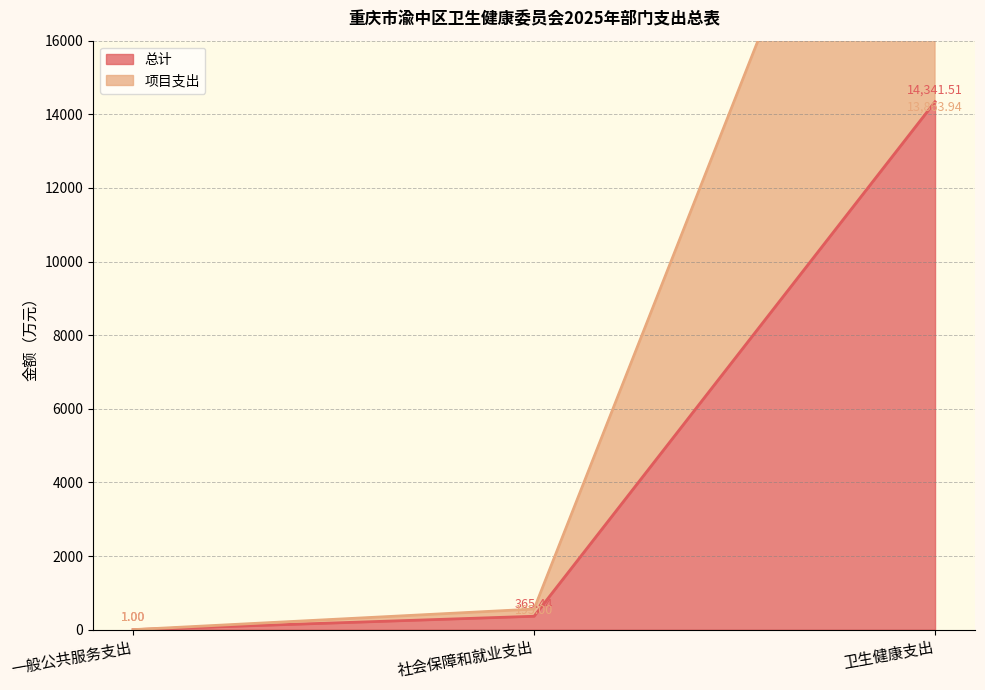

What are all the series names shown in the legend?

总计, 项目支出